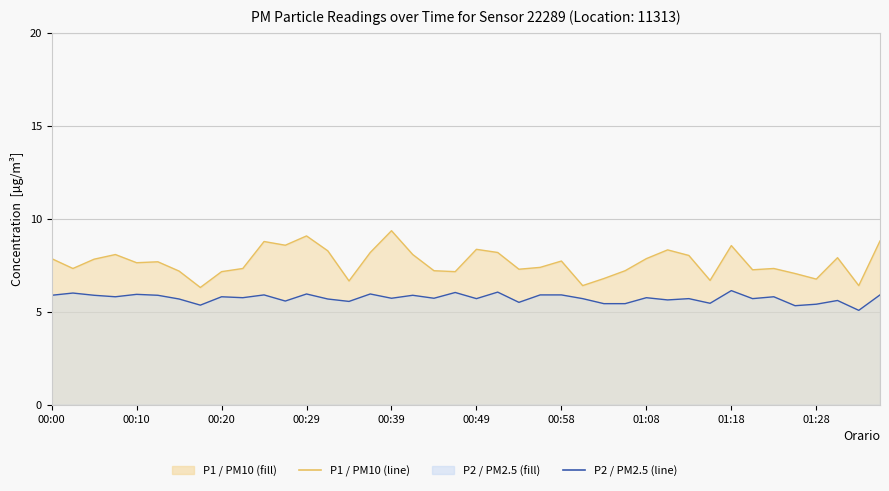

The P2 series shows 5.9 at 00:41. True or false?

True